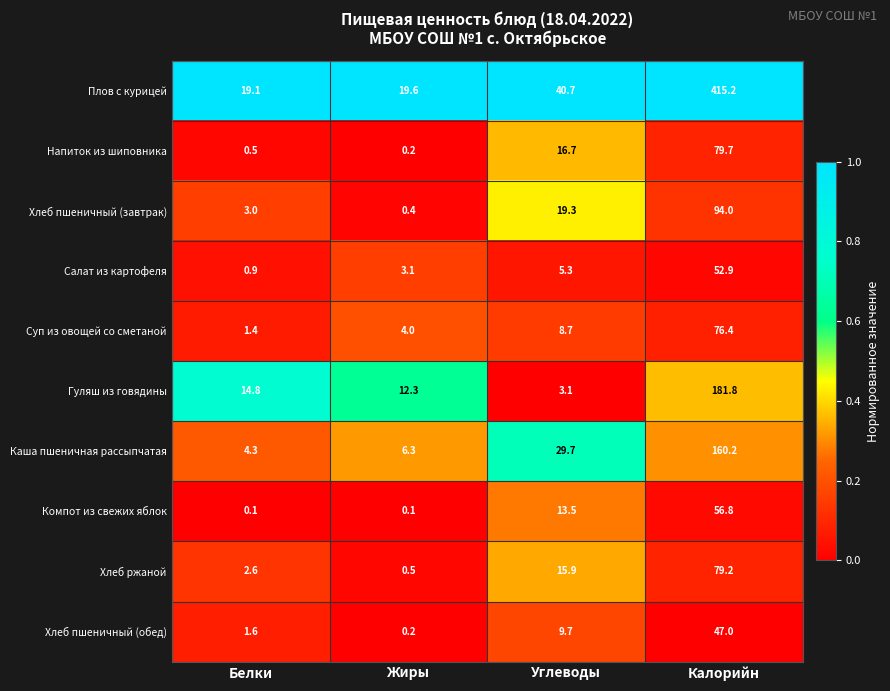

What is the total value across all series at Жиры?

46.7